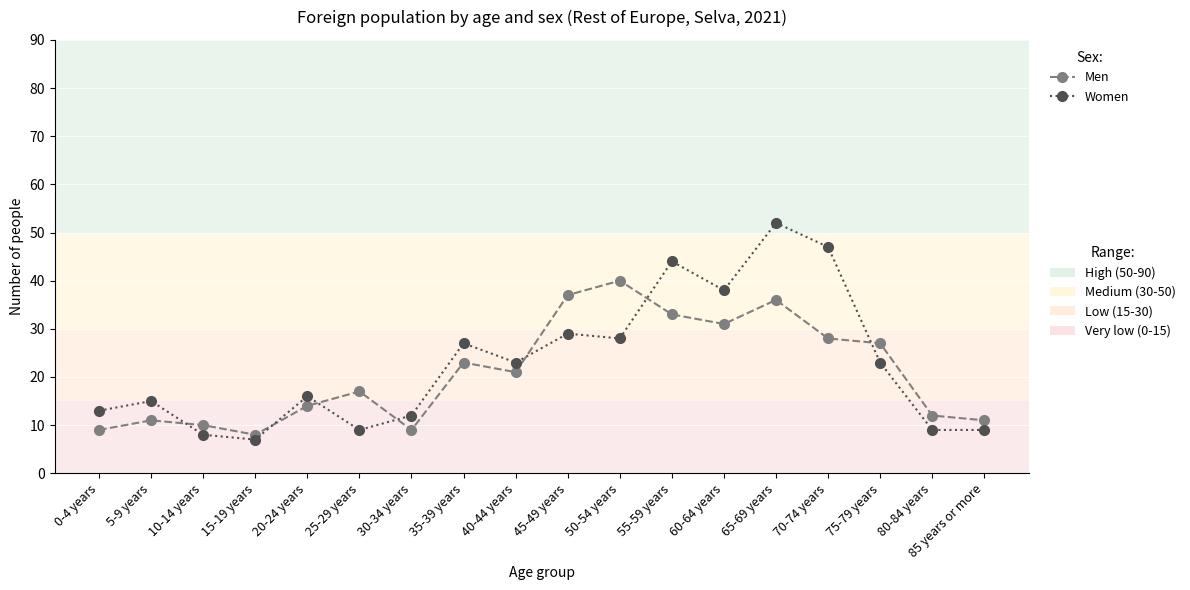

What is the minimum value shown in the chart?

7